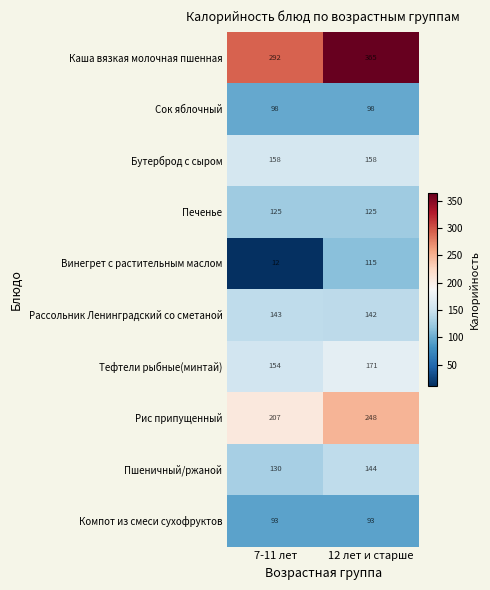

Which series has the largest total across all categories?

Каша вязкая молочная пшенная